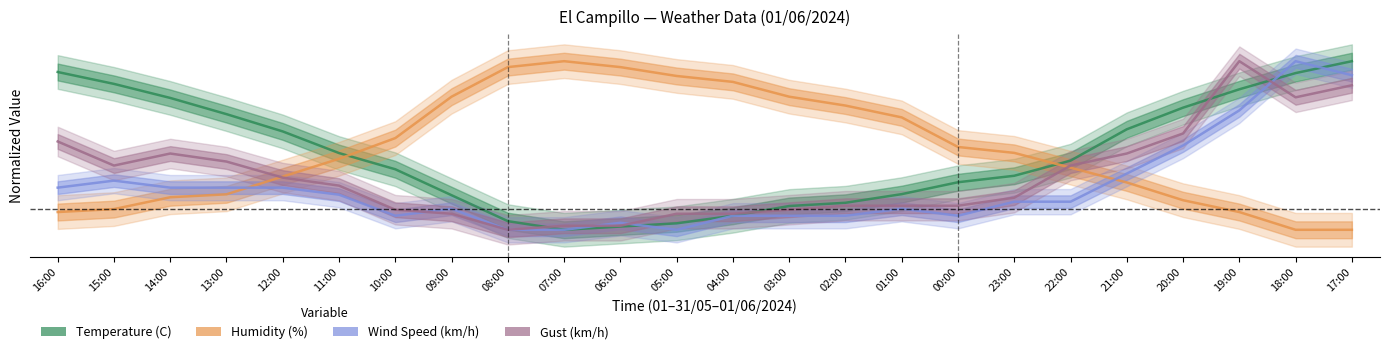

What is the difference between the maximum and minimum values in the Humidity (%) series?

0.4